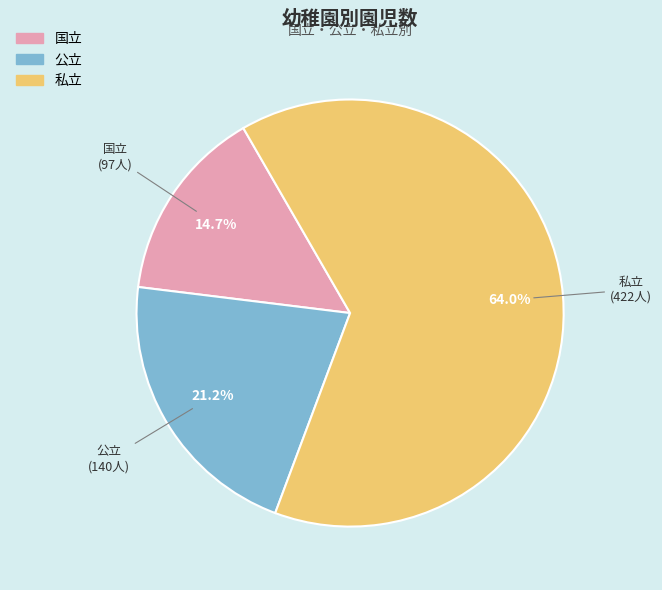

The 国立 slice represents 15% of the pie. True or false?

True